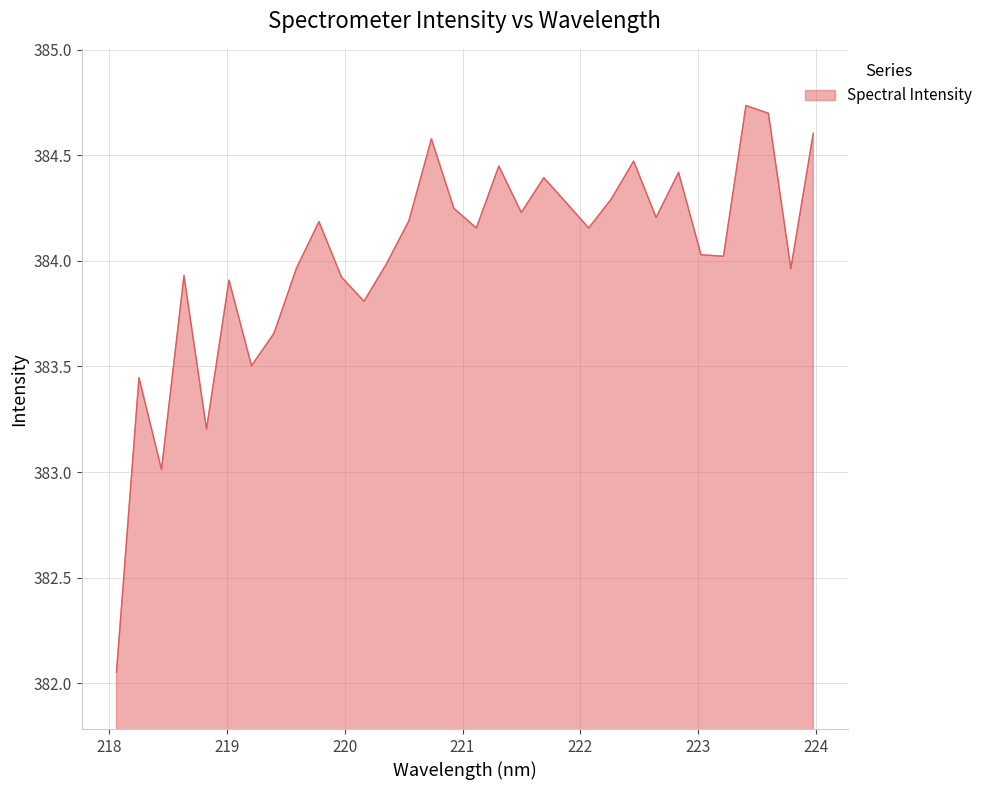

Does the chart have visible grid lines?

Yes